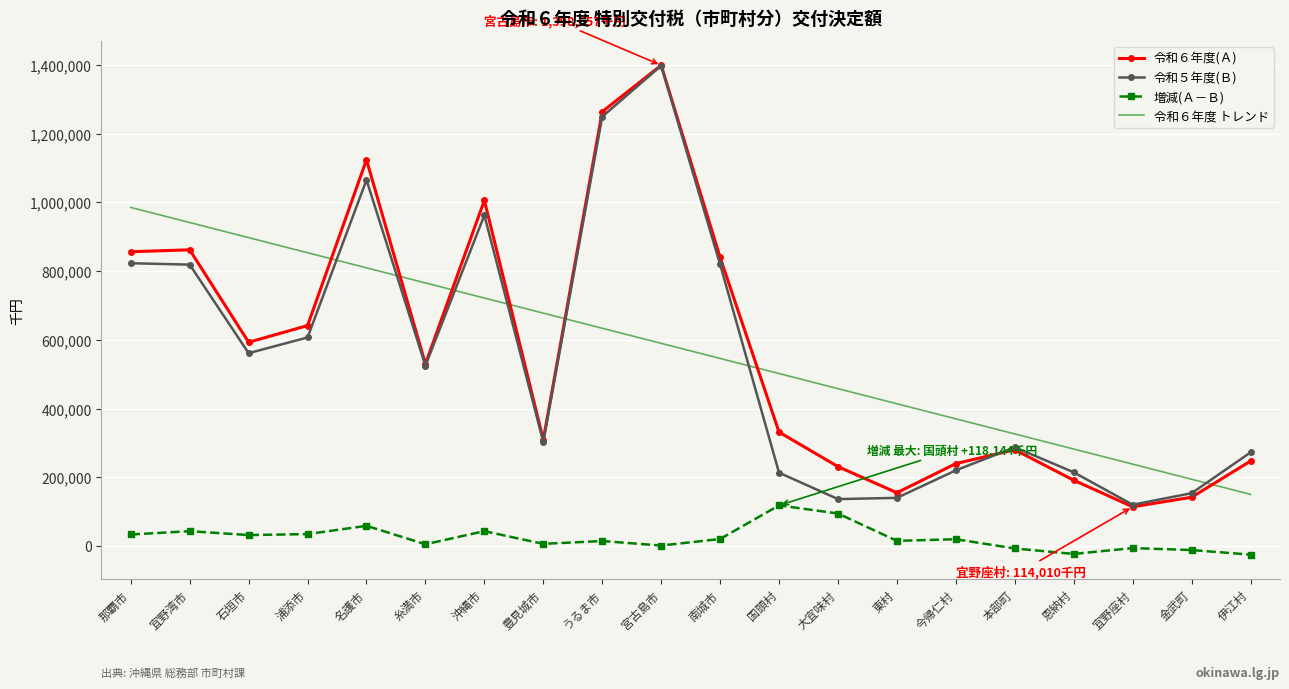

The 令和５年度(Ｂ) series shows 214452.0 at 恩納村. True or false?

True